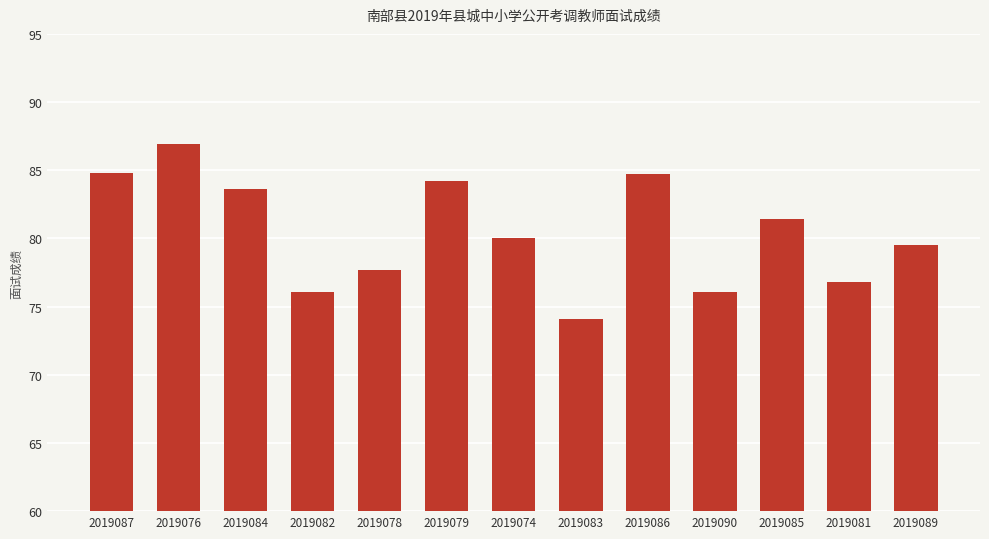

The value at 2019087 is 111.9. True or false?

False